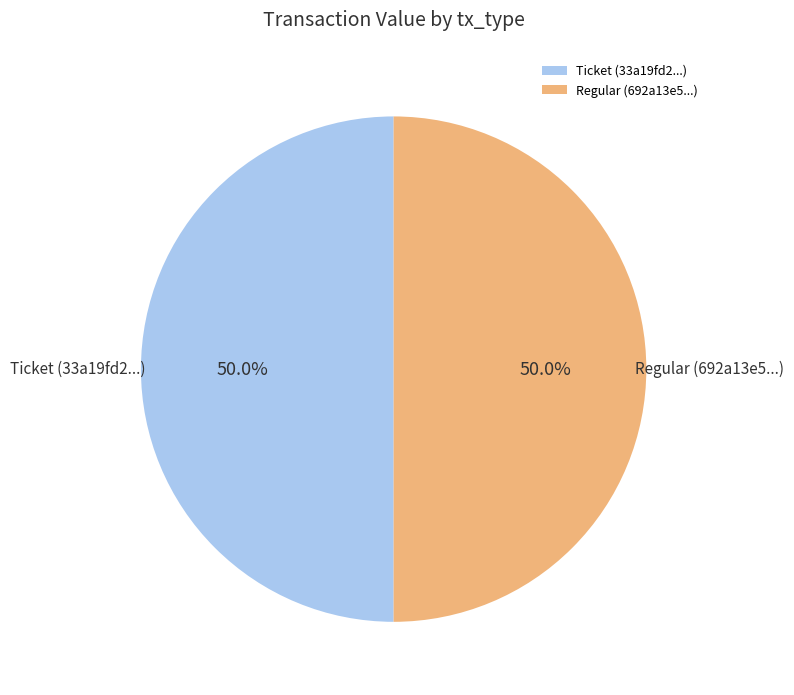

How many segments does this pie chart have?

2